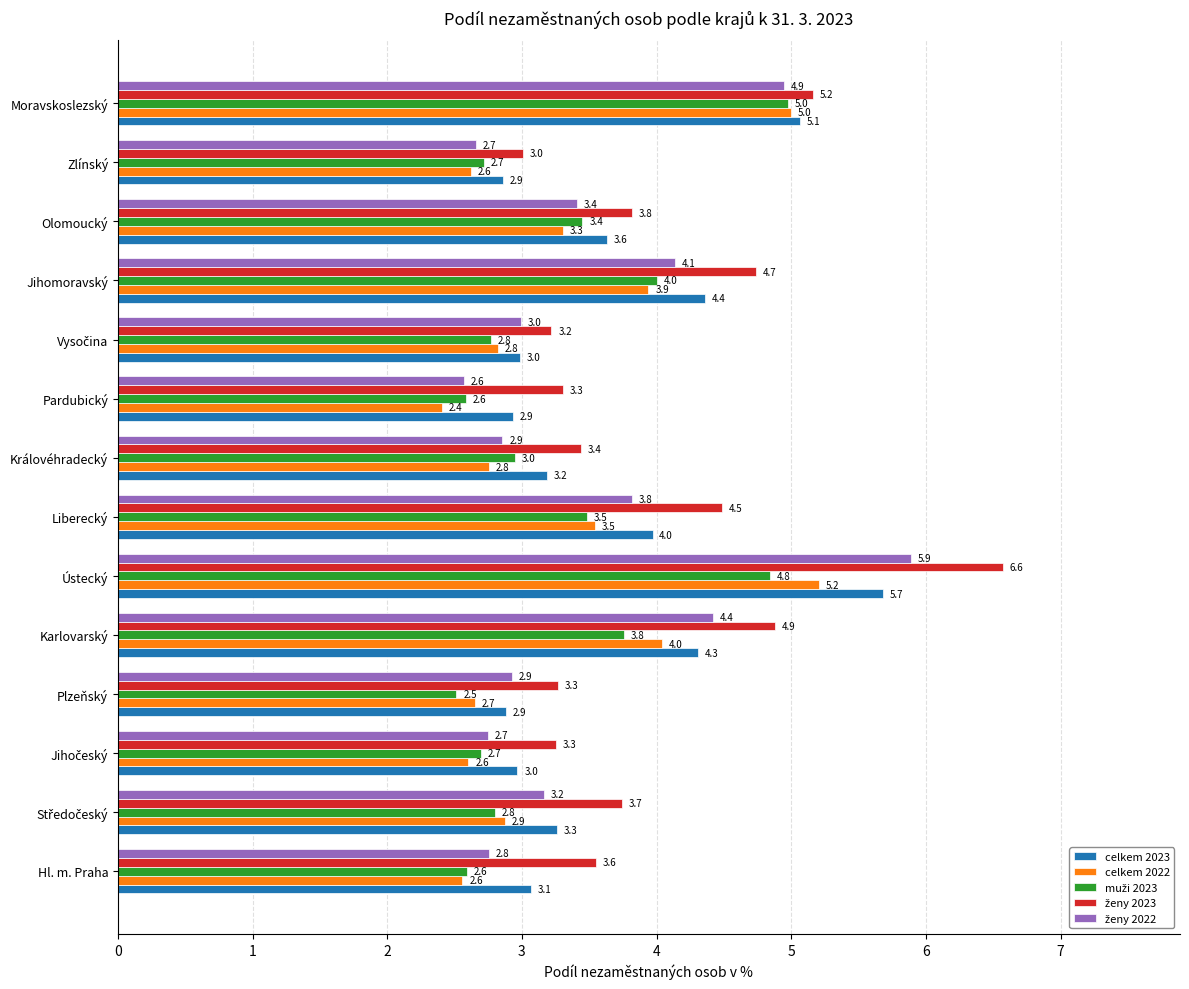

Is it true that celkem 2022 equals 2.4 at Pardubický?

True